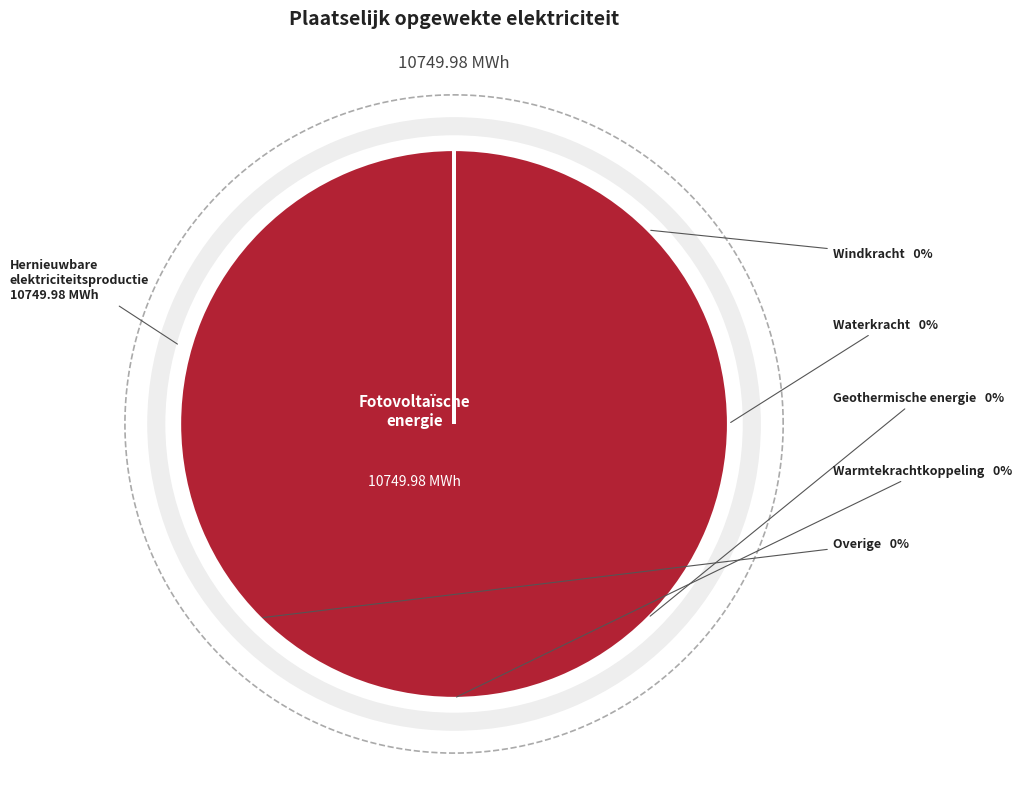

How many segments does this pie chart have?

6